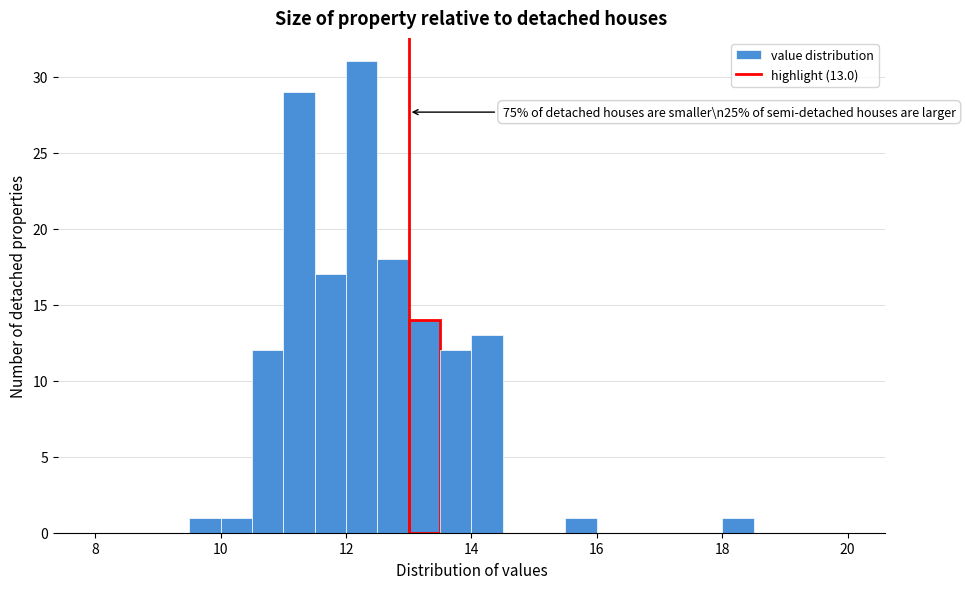

Read against the x-axis, roughly where is the centre of the tallest bar?

12.2